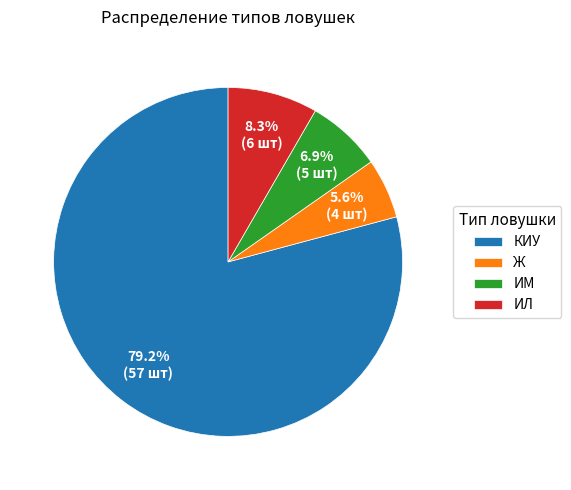

Which has a higher value, Ж or ИЛ?

ИЛ